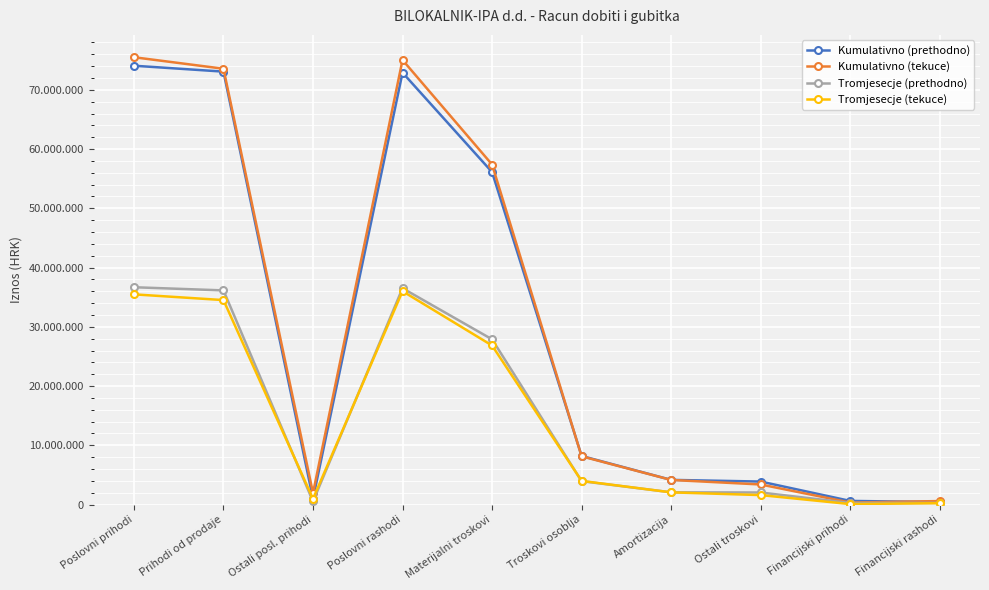

Which series has the largest total across all categories?

Kumulativno (tekuce)